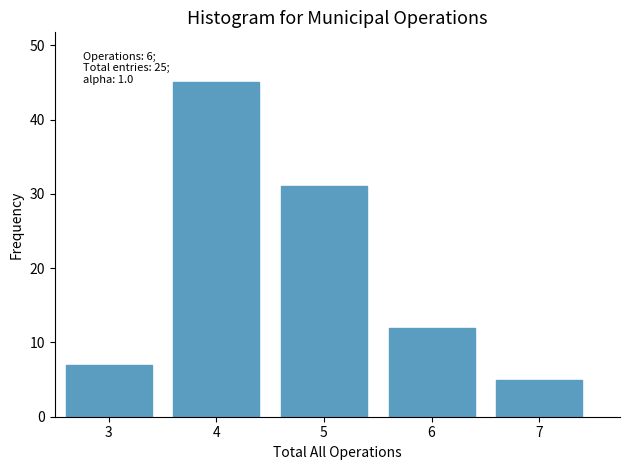

Reading left to right, extract all data points from this chart.

7	45	31	12	5